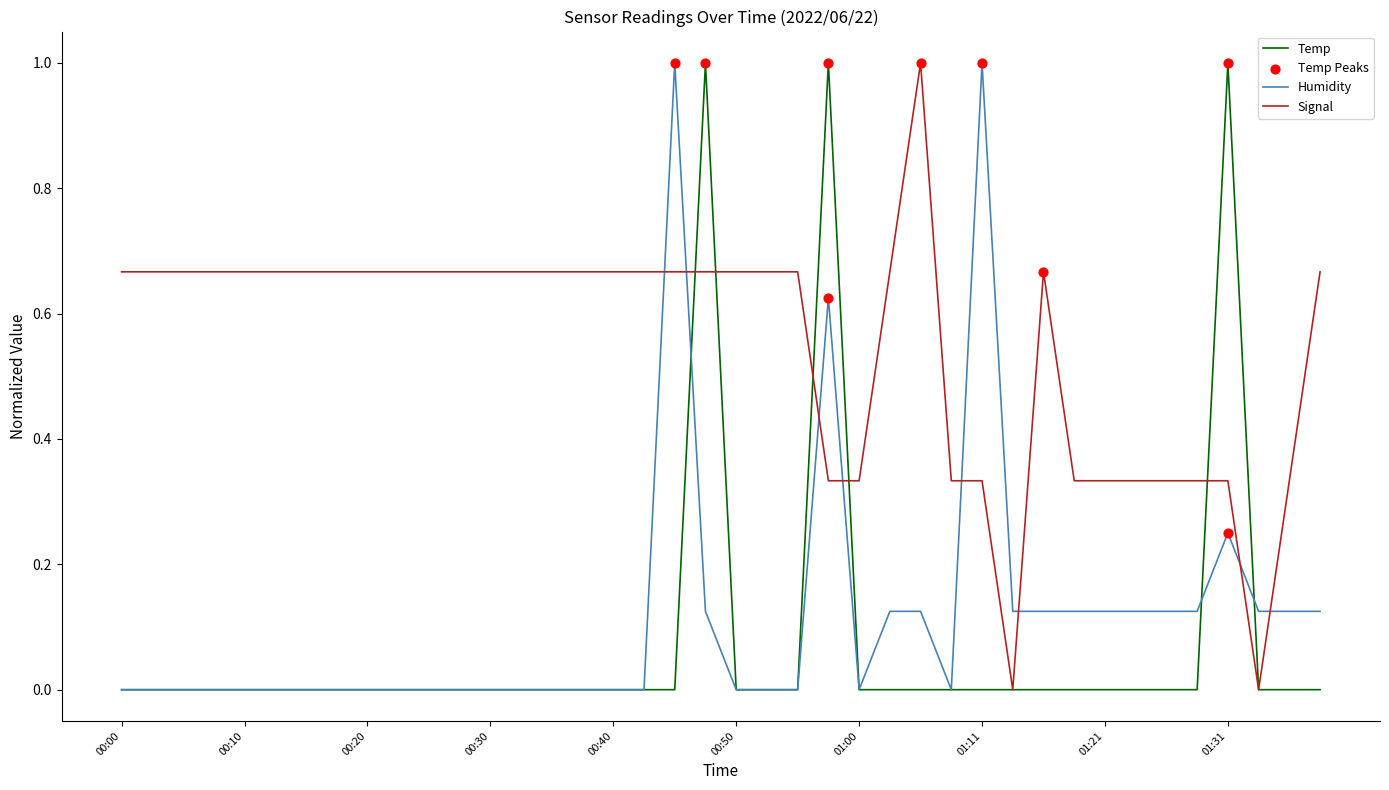

After their last crossing, which series has the higher values: Signal or Humidity?

Signal